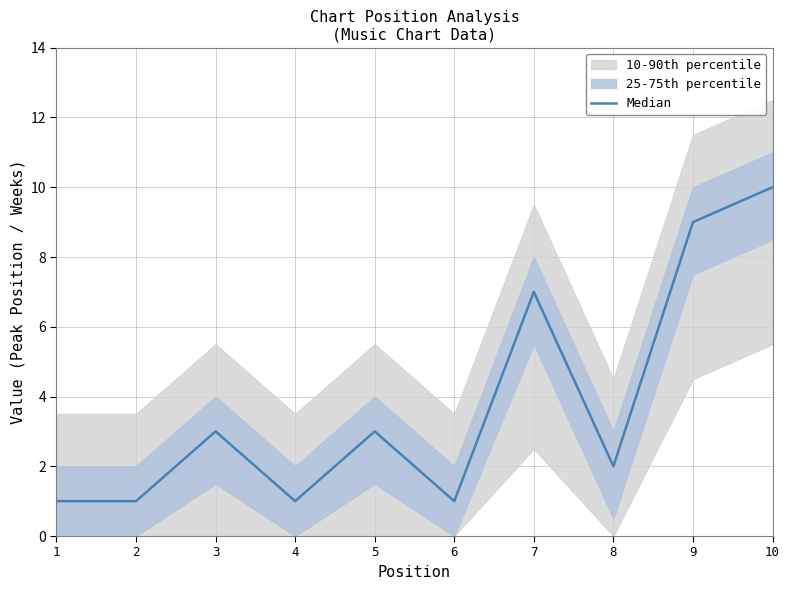

What is the smallest value displayed?

1